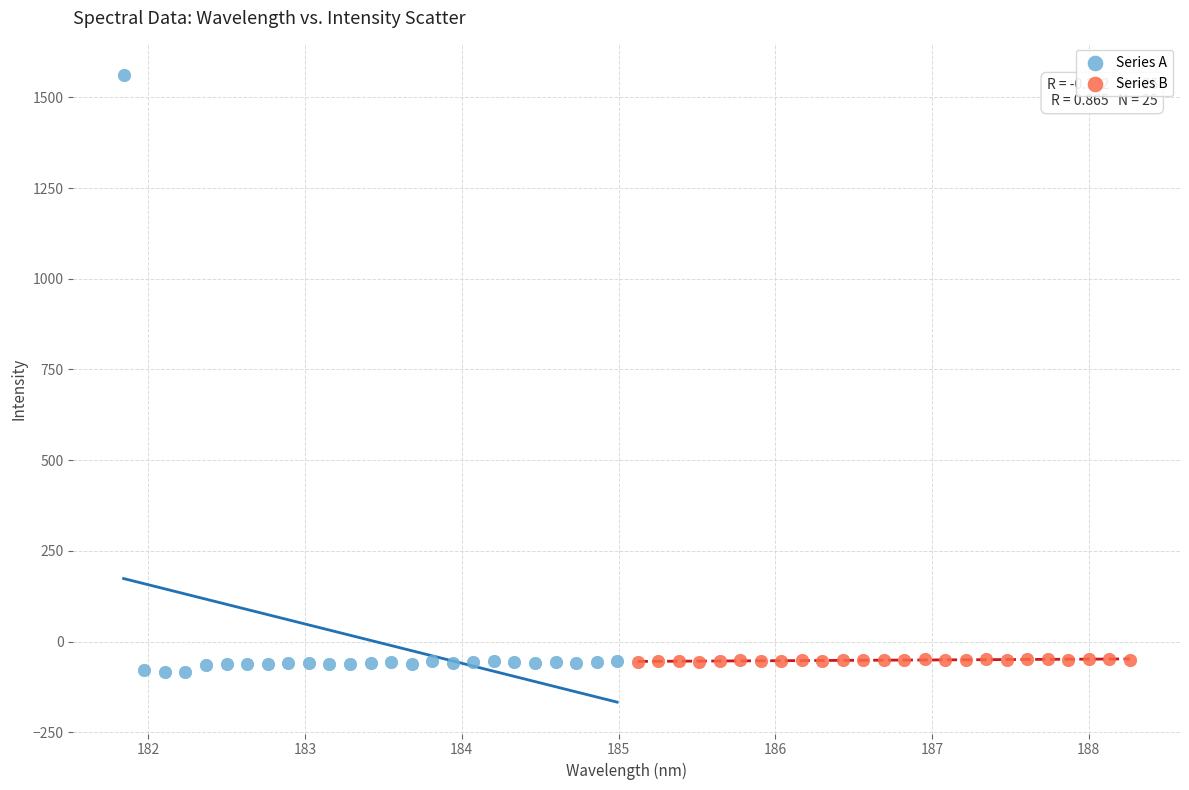

What are all the series names shown in the legend?

Series A, Series B